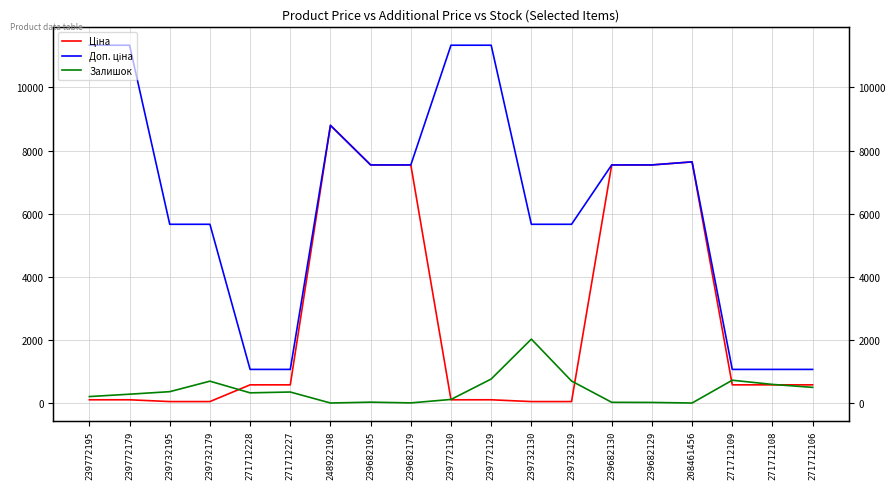

True or false: Ціна and Залишок intersect in this chart.

True